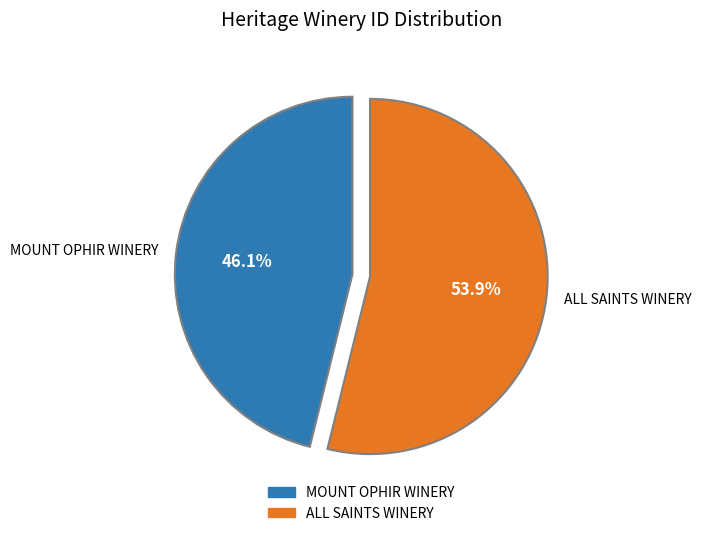

How many segments does this pie chart have?

2